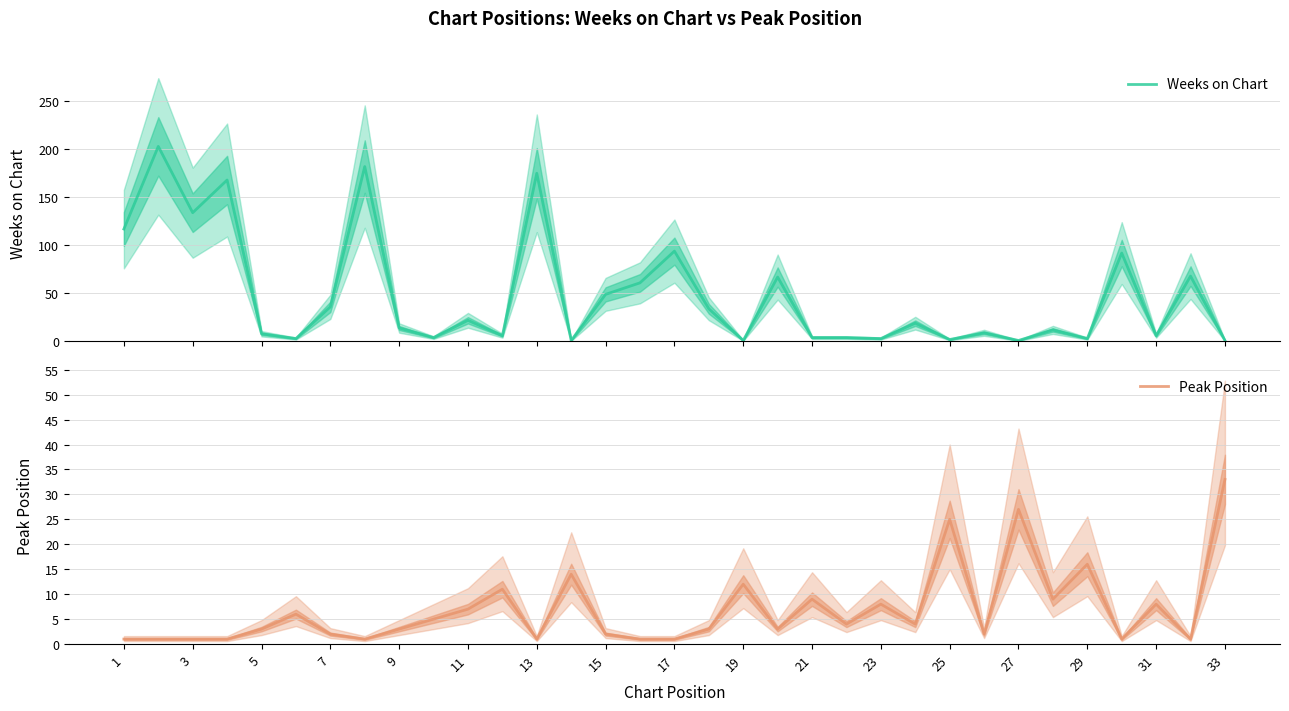

True or false: Peak Position has a value of 3 at 5.

True